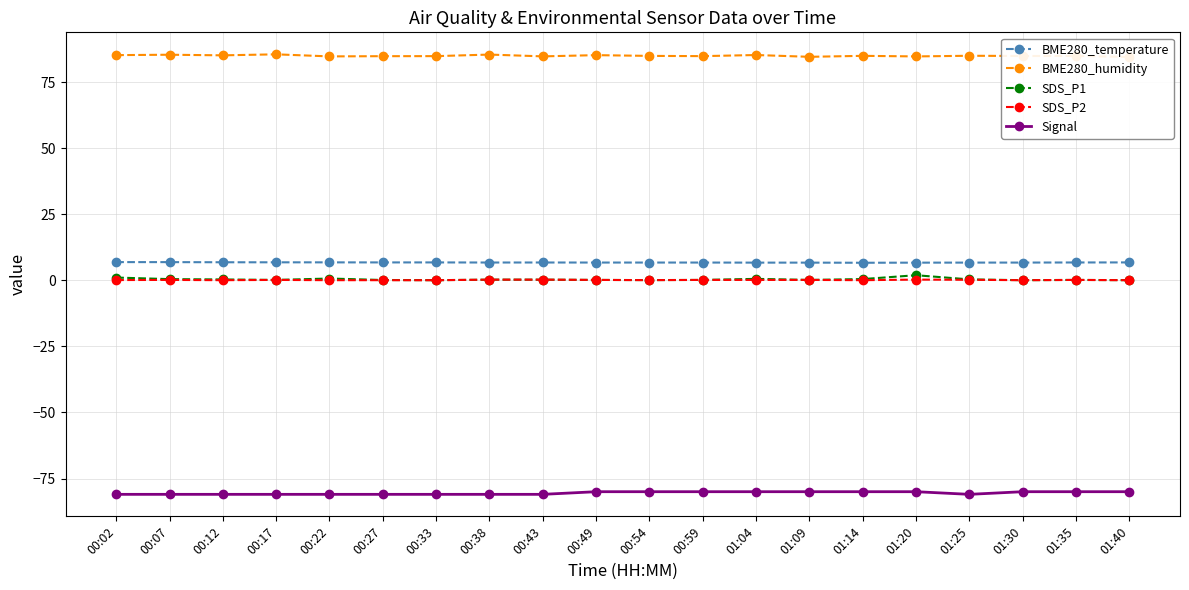

At 01:30, list the series in order from largest to smallest.

BME280_humidity, BME280_temperature, SDS_P1, SDS_P2, Signal